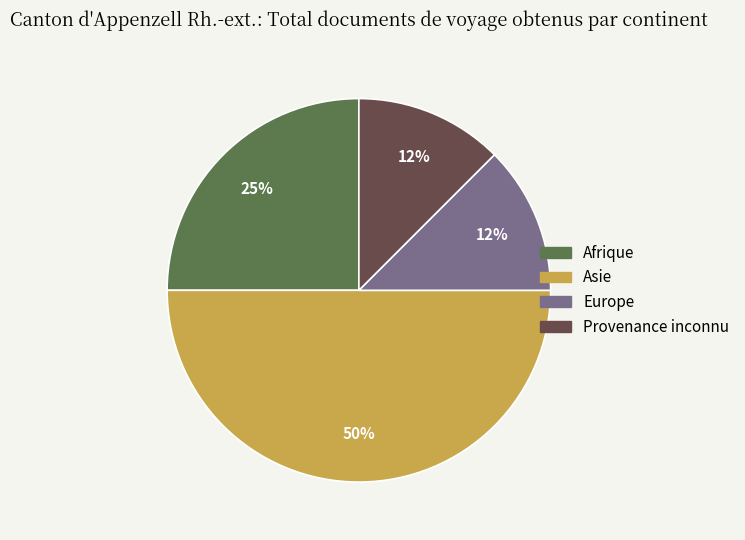

Is Provenance inconnu the majority of the pie?

No